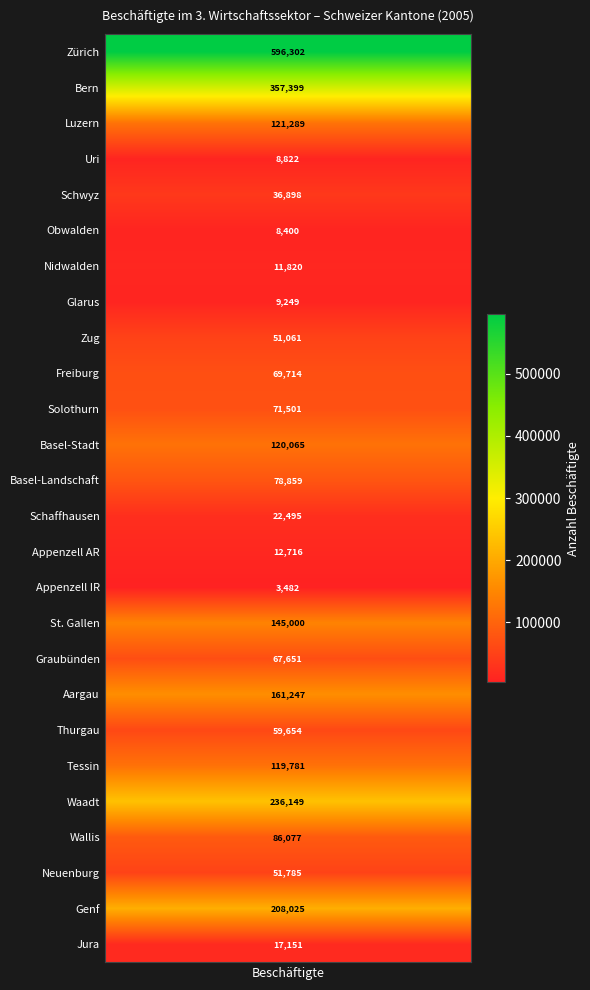

What is the difference between the values at 12 and 11?

41206